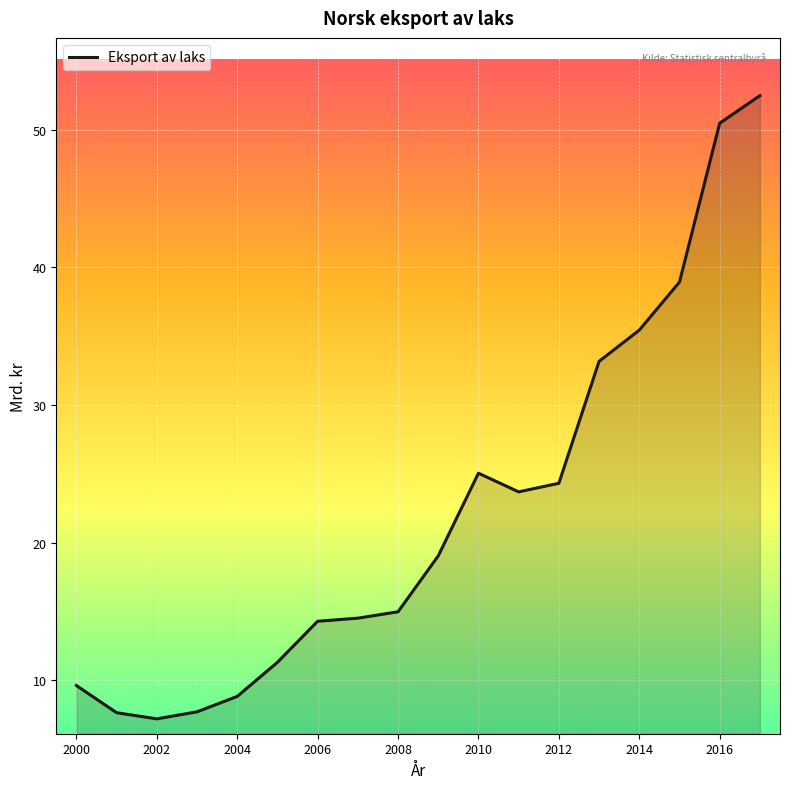

What is the minimum value shown in the chart?

7.2